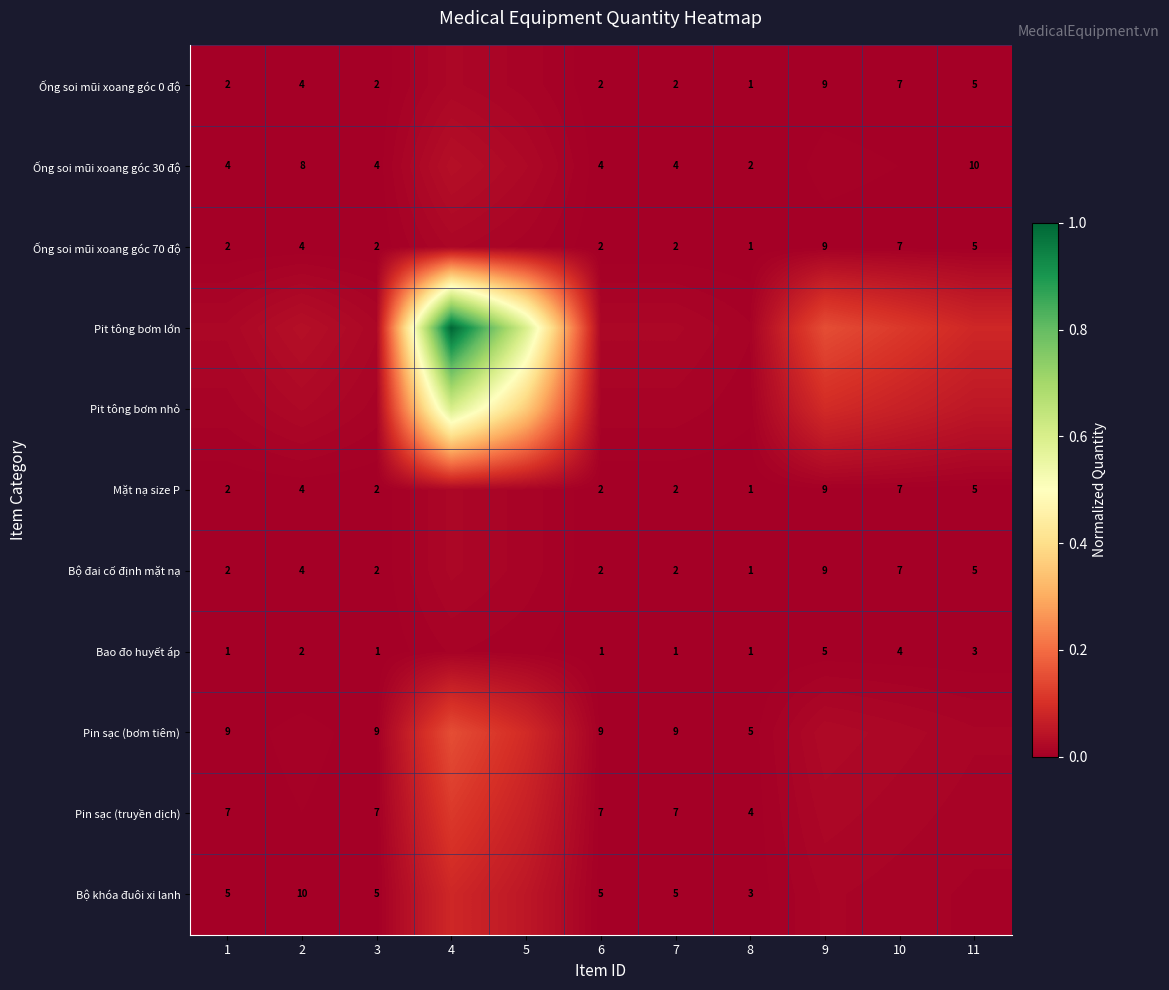

How many distinct data groups are displayed?

11